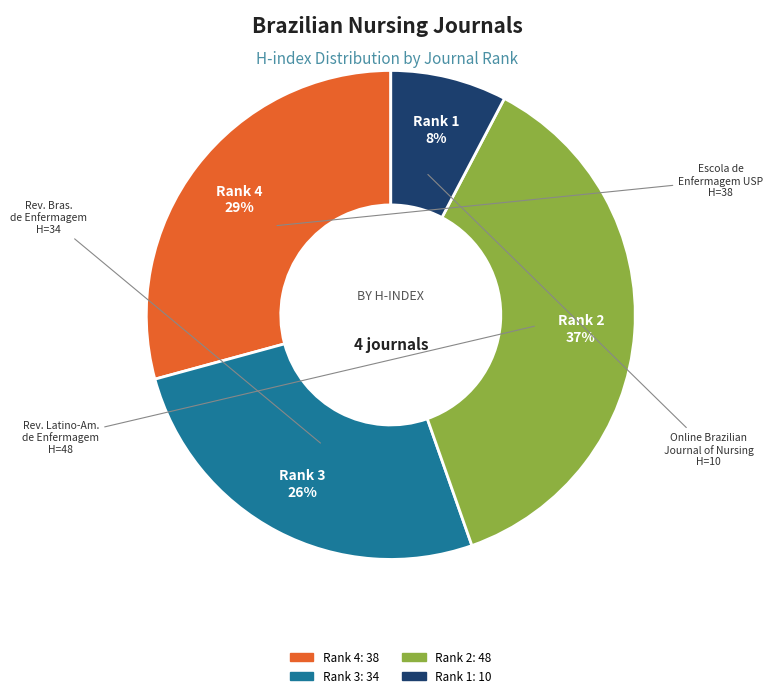

To the nearest percent, what is the average slice percentage?

25%